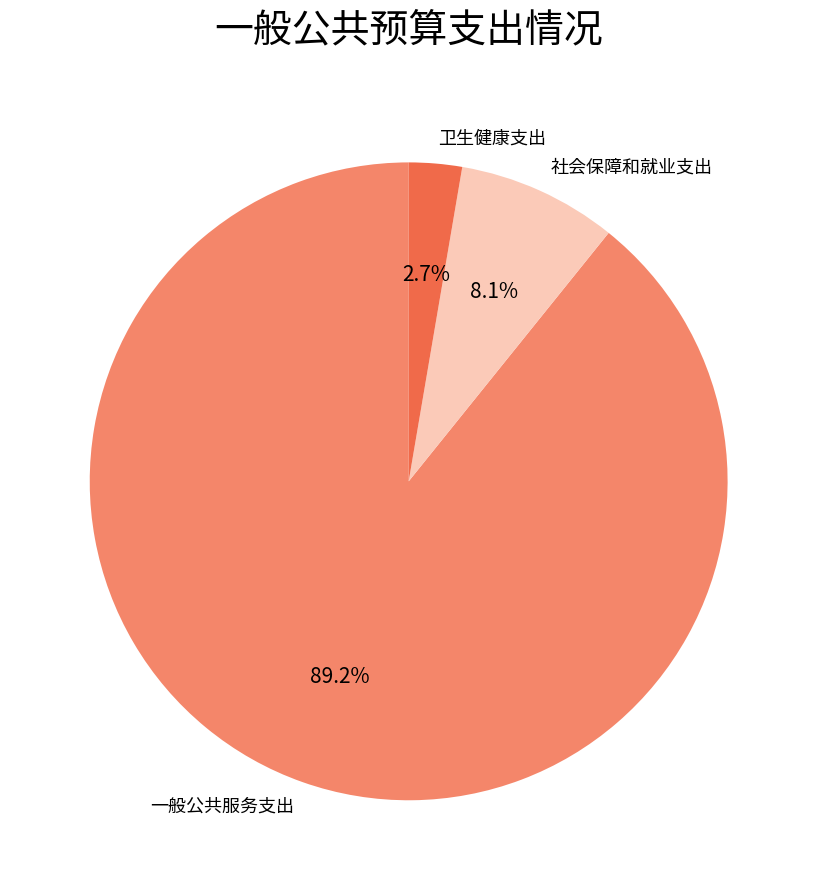

Combined, what portion of the pie is 社会保障和就业支出 and 一般公共服务支出?

97.3%